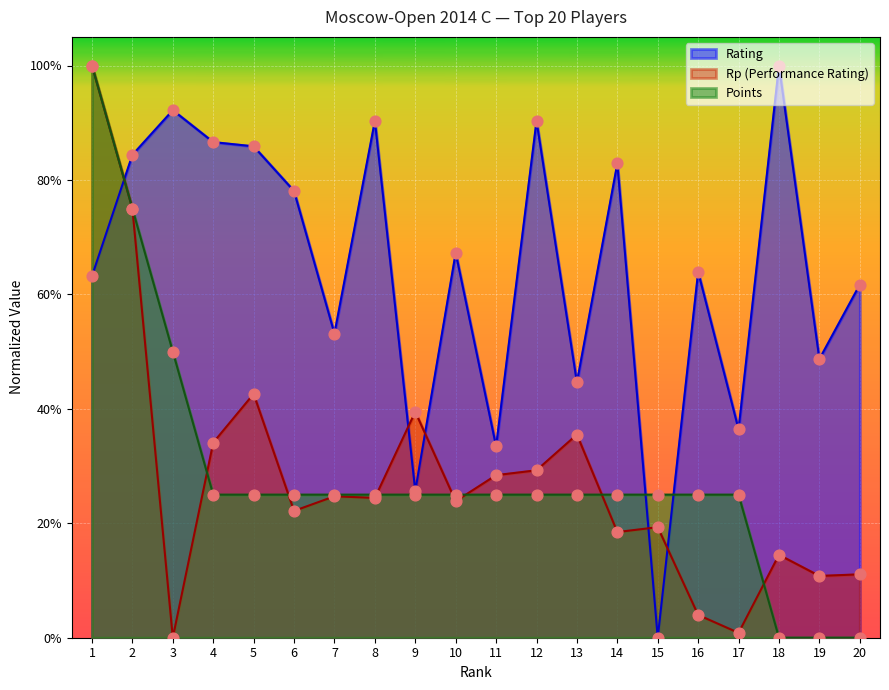

Which series has the largest total across all categories?

Rating